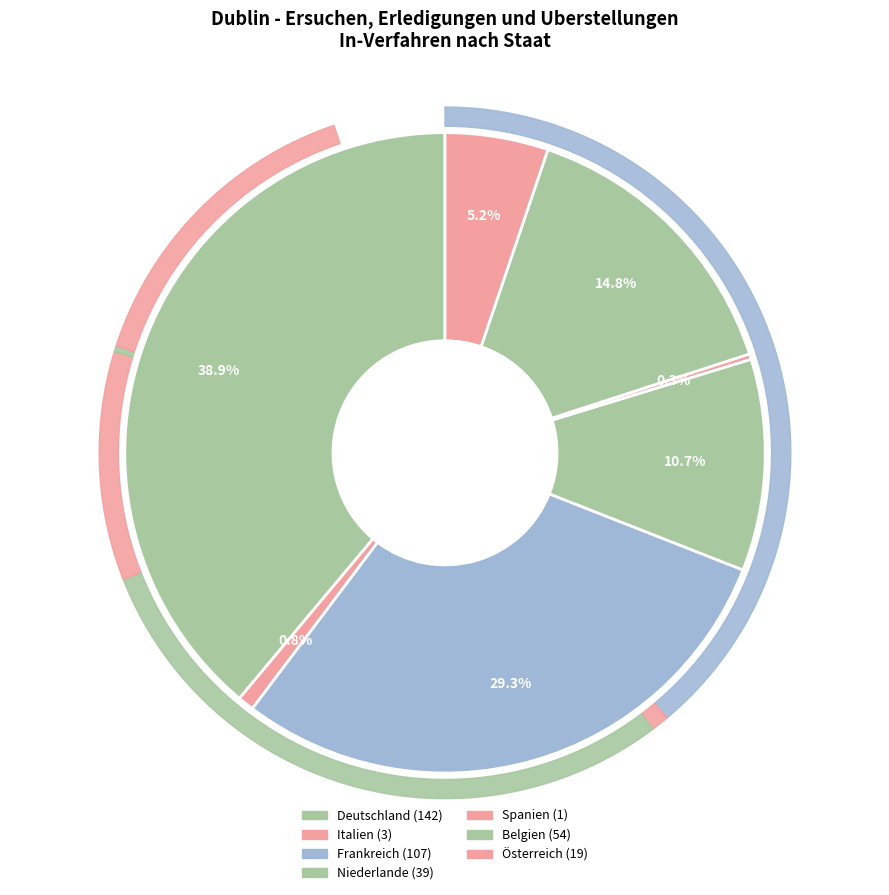

To the nearest percent, what portion does Niederlande represent?

11%